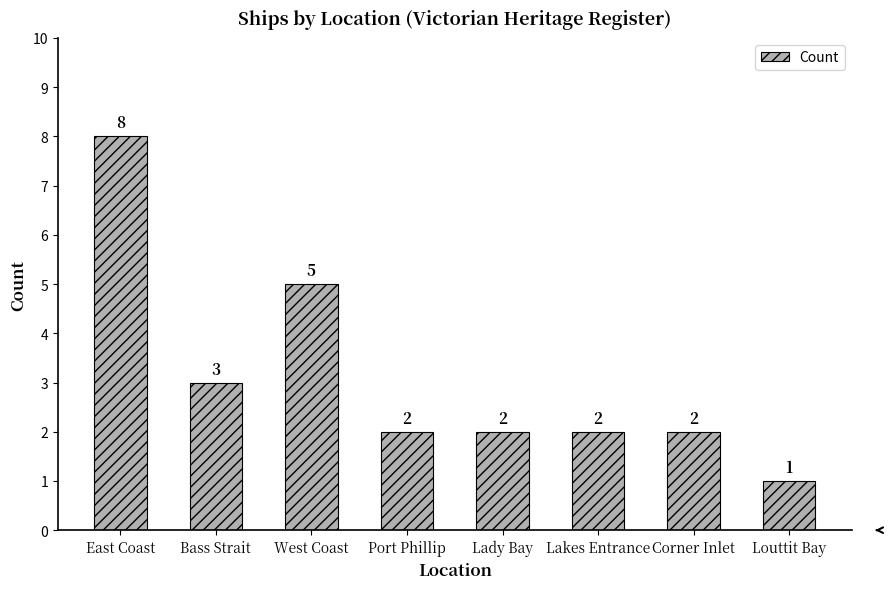

Approximately how many times larger is the value at East Coast compared to Corner Inlet?

4.0